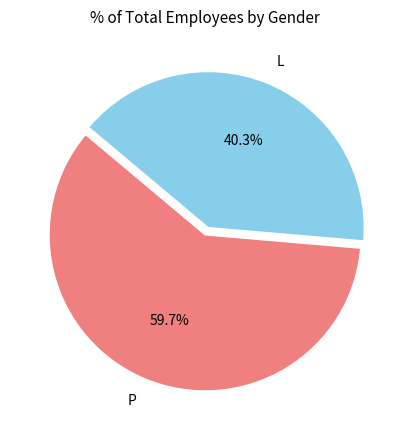

Do P and L together represent more than half of the pie?

Yes